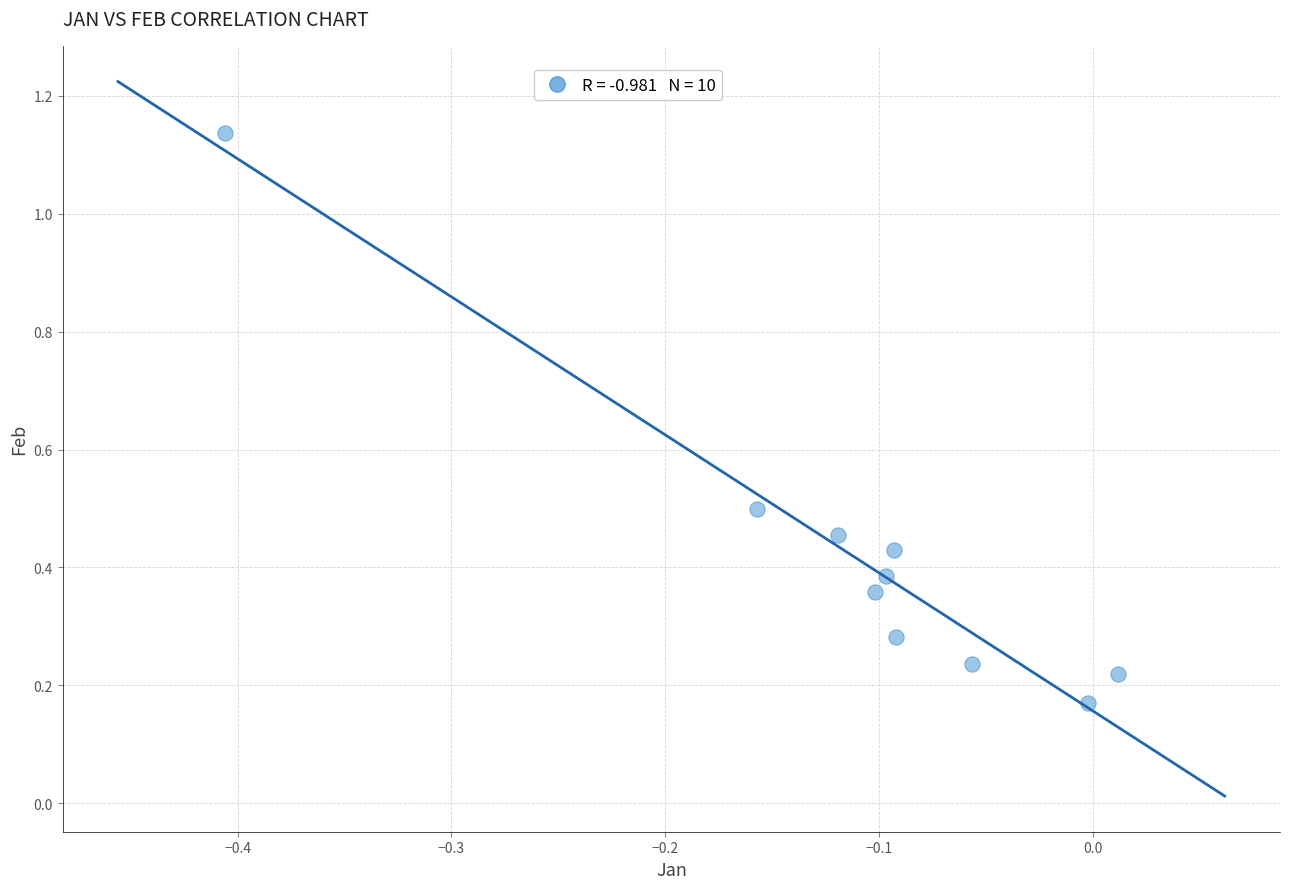

What is the range of Y values (max minus min)?

1.0